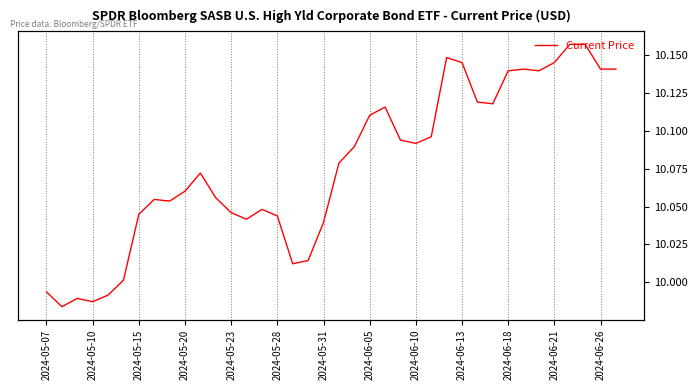

Approximately how many times larger is the value at 16 compared to 34?

1.0